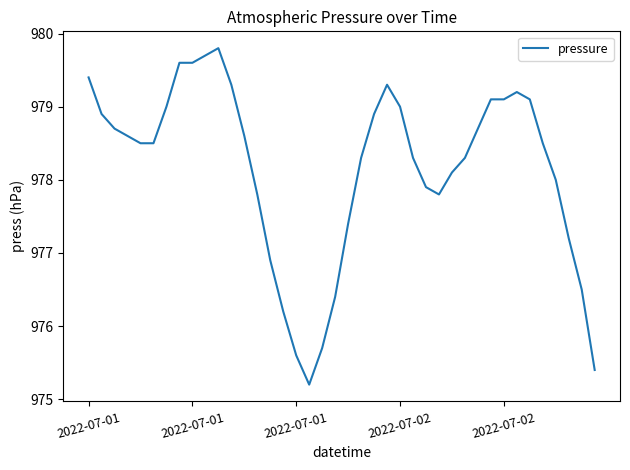

What is the difference between the maximum and minimum values?

4.6